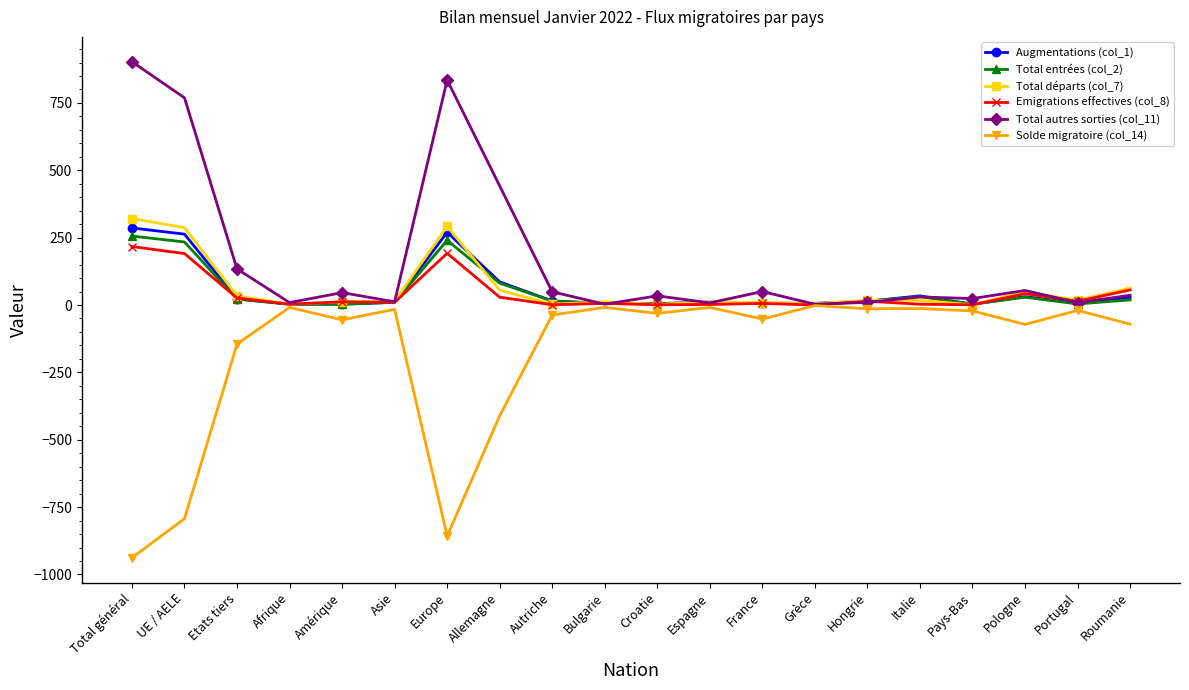

True or false: Augmentations (col_1) has a value of 5 at Croatie.

True